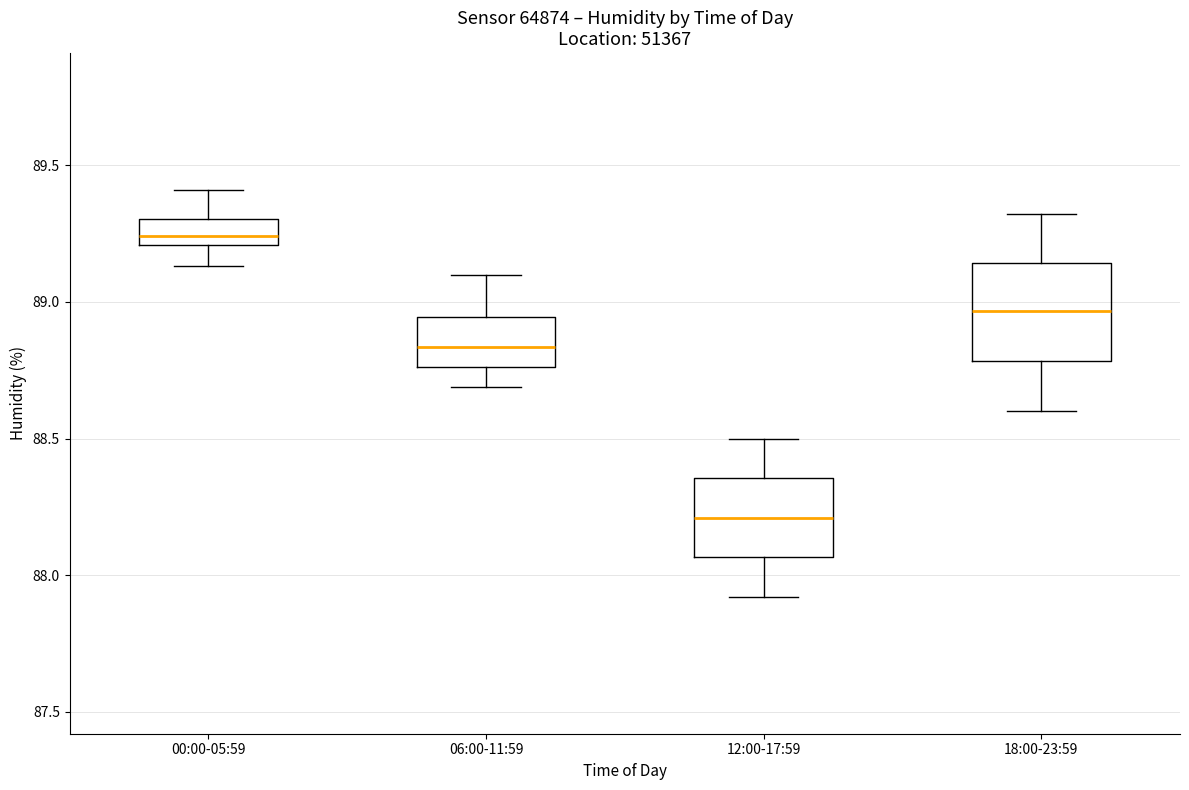

Reading left to right, read every box against the y-axis: the position of its median line, the range the box covers, and the ends of its whiskers. The values are not printed on the chart, so give them approximately, as read against the axis.

00:00-05:59: median 89.25, box 89.20 to 89.30, whiskers 89.15 to 89.40
06:00-11:59: median 88.85, box 88.75 to 88.95, whiskers 88.70 to 89.10
12:00-17:59: median 88.20, box 88.05 to 88.35, whiskers 87.90 to 88.50
18:00-23:59: median 88.95, box 88.80 to 89.15, whiskers 88.60 to 89.30